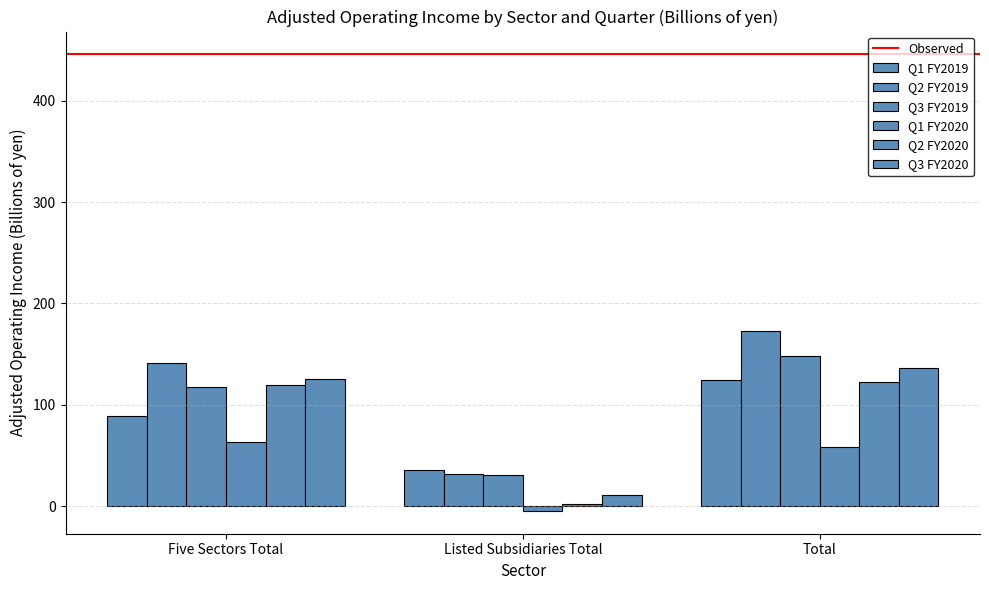

What is the difference between the maximum and minimum values in the Q3 FY2019 series?

117.6